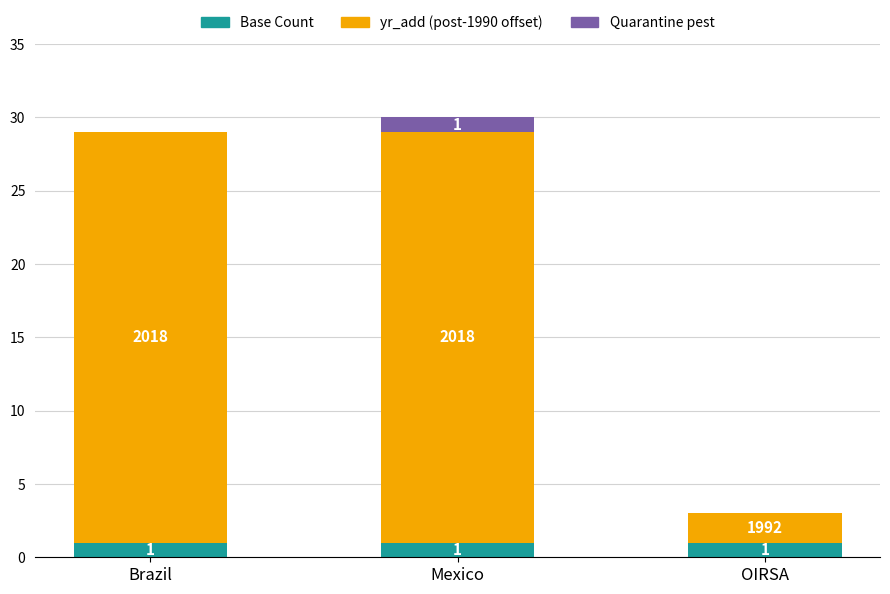

What is the total value across all series at Mexico?

30